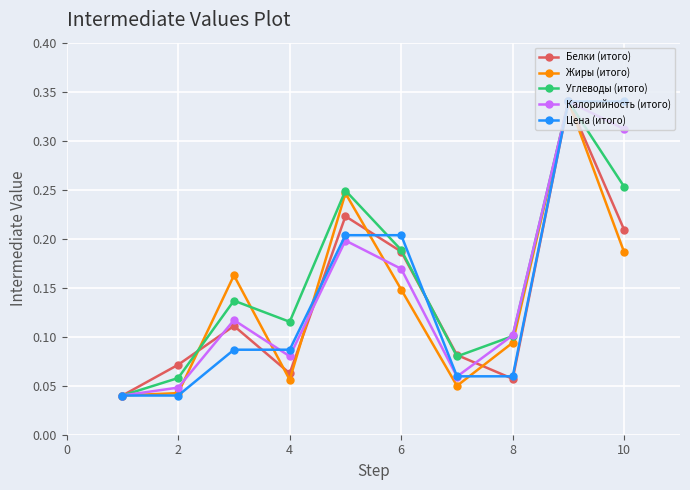

Count the Белки (итого) values in the range 0 to 1.

10